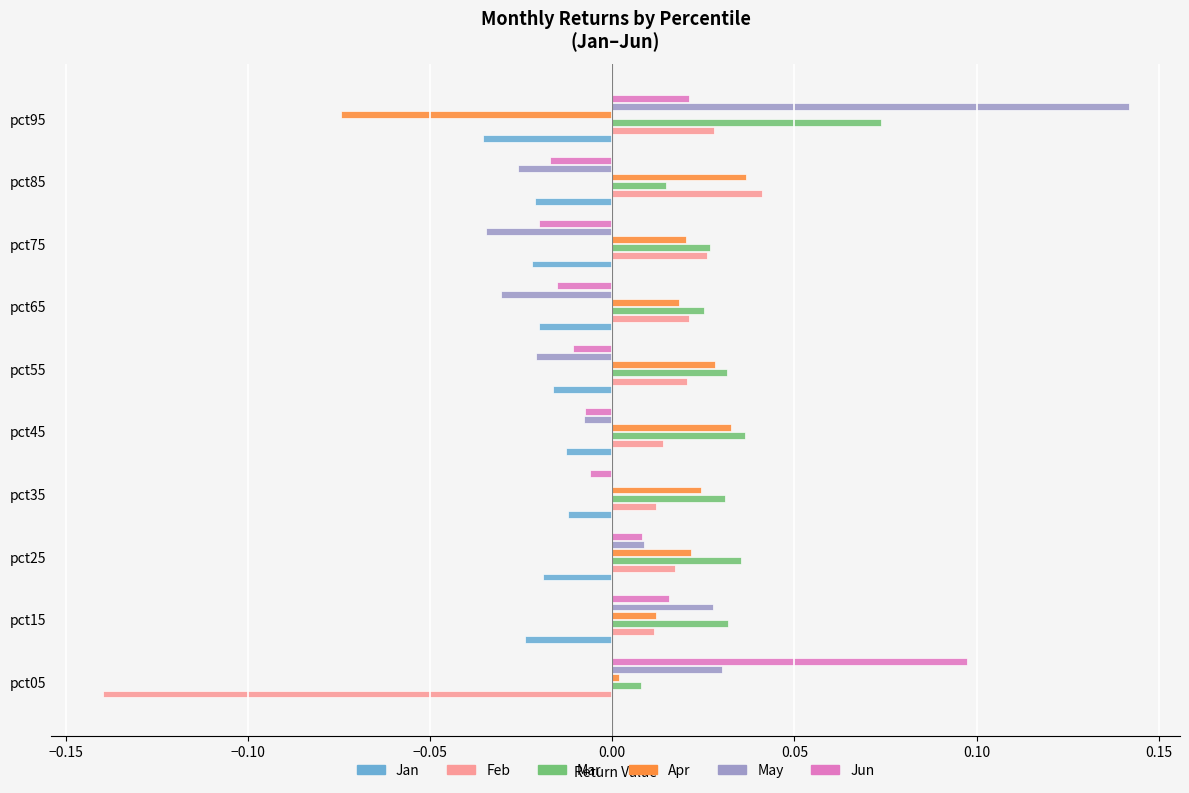

True or false: Jan has a value of -0.0 at pct25.

True